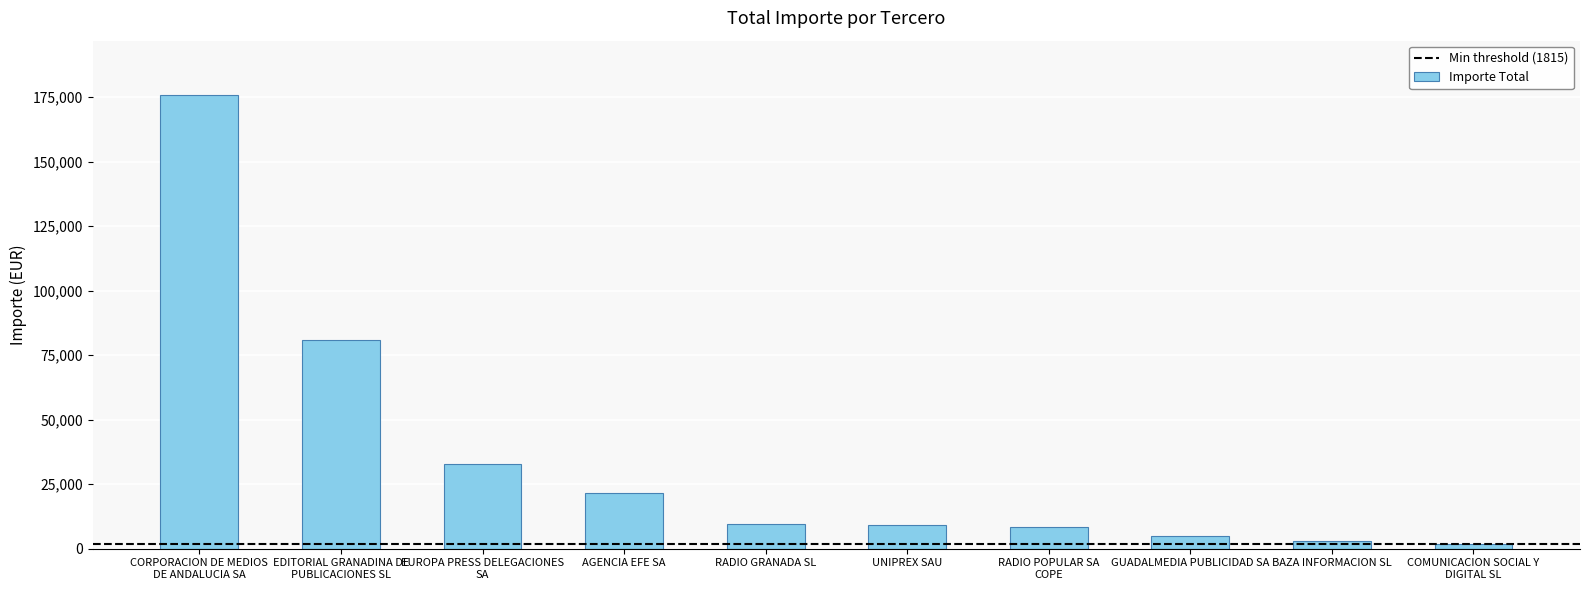

The chart shows a value of 21707.4 at AGENCIA EFE SA. True or false?

True